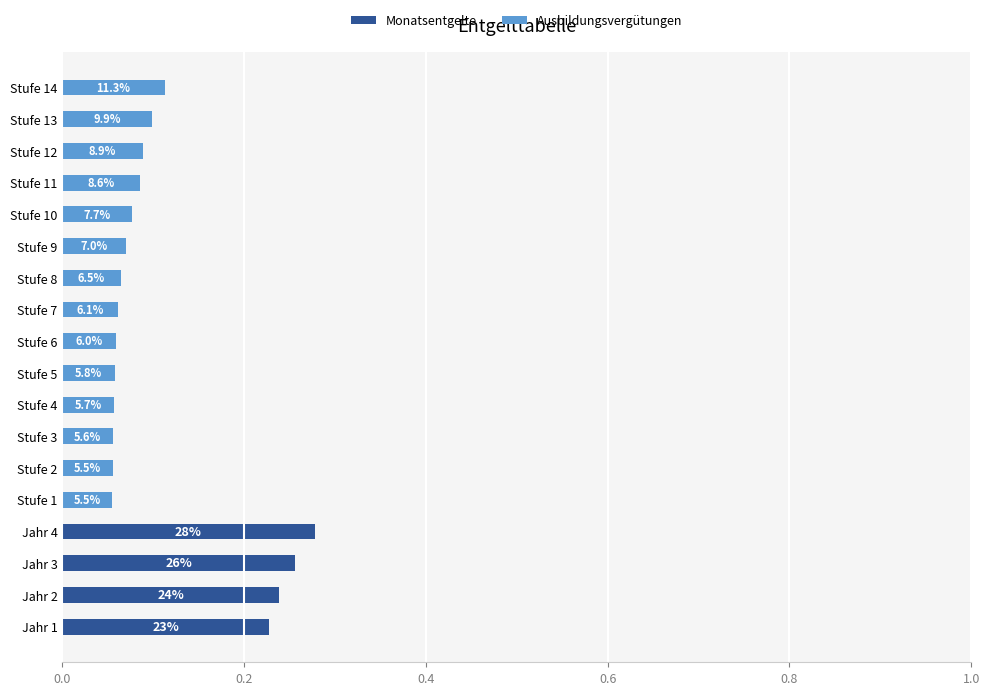

What are all the series names shown in the legend?

Monatsentgelte, Ausbildungsvergütungen